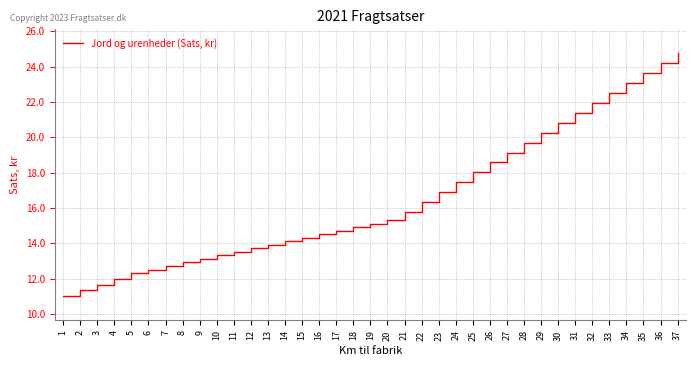

Rank the categories by value from highest to lowest.

37, 36, 35, 34, 33, 32, 31, 30, 29, 28, 27, 26, 25, 24, 23, 22, 21, 20, 19, 18, 17, 16, 15, 14, 13, 12, 11, 10, 9, 8, 7, 6, 5, 4, 3, 2, 1